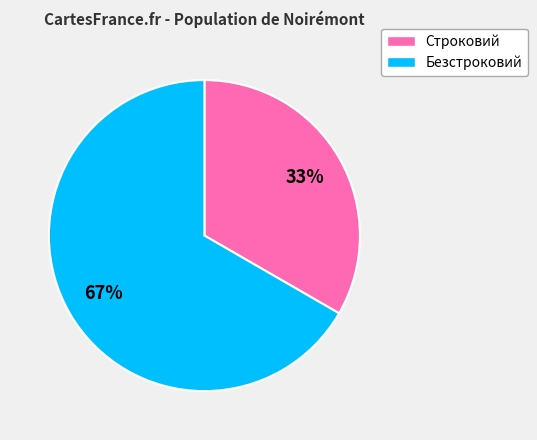

Between Строковий and Безстроковий, which is larger?

Безстроковий